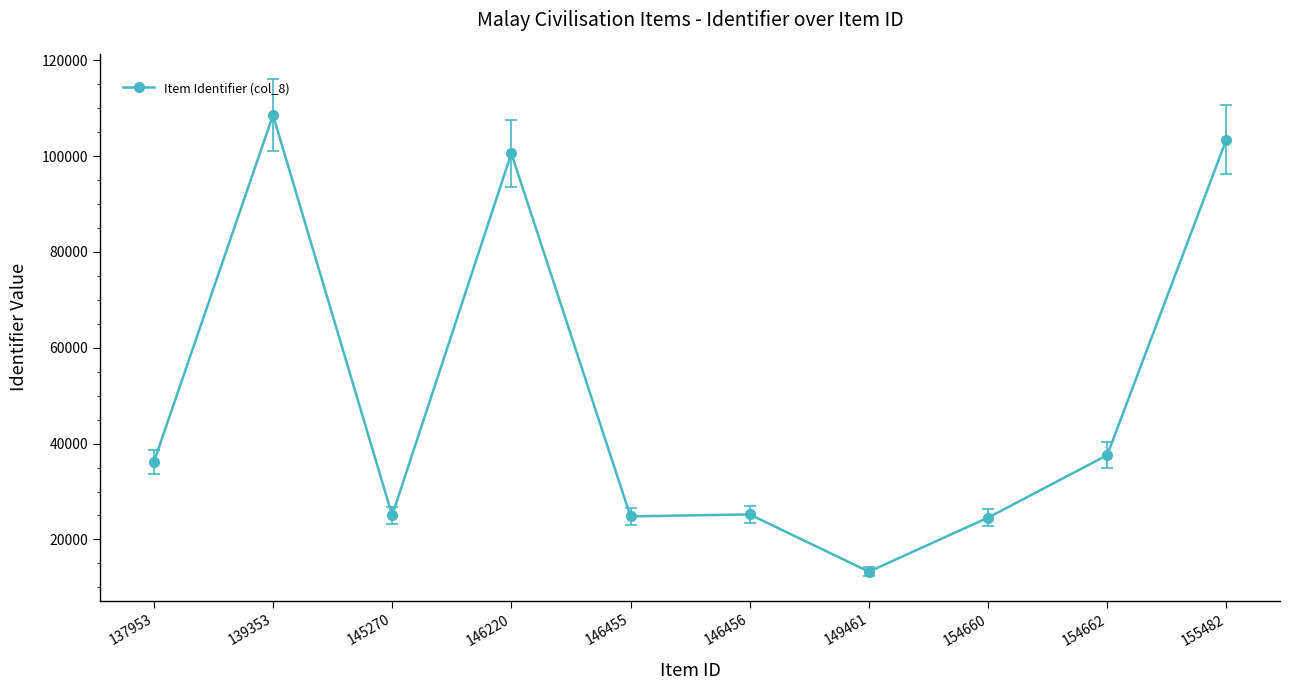

How many data points does each series have?

10